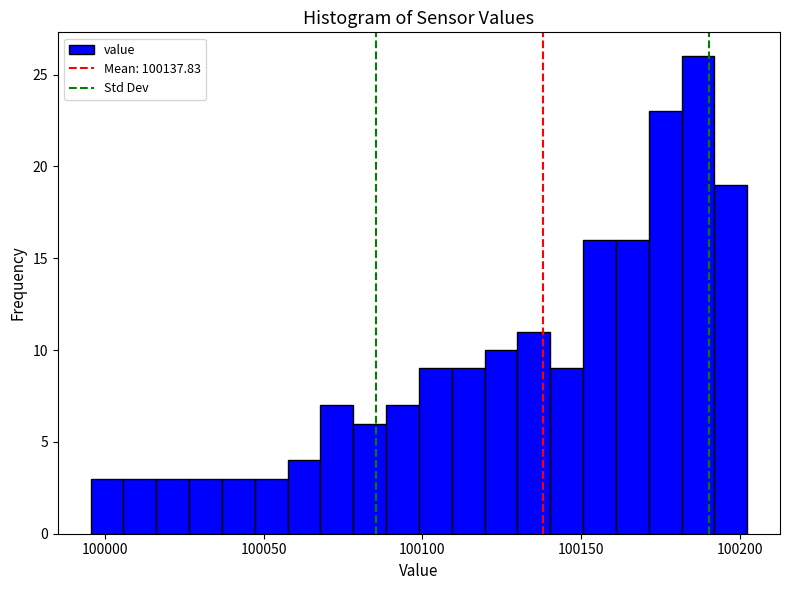

Around what value on the x-axis is the tallest bar? Give the approximate position of its centre, as read against the axis.

100185